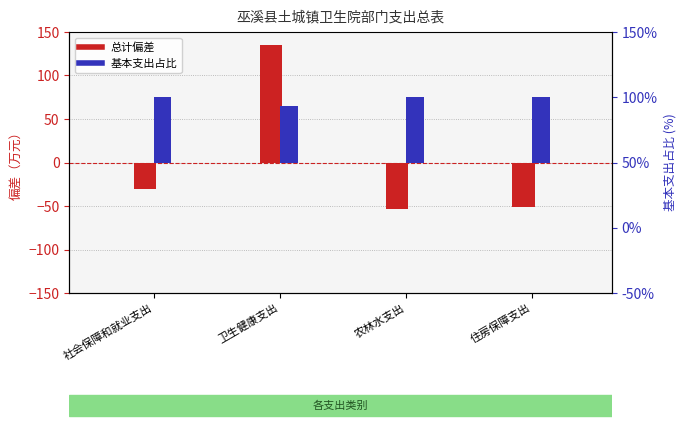

Does the chart contain any negative values?

Yes